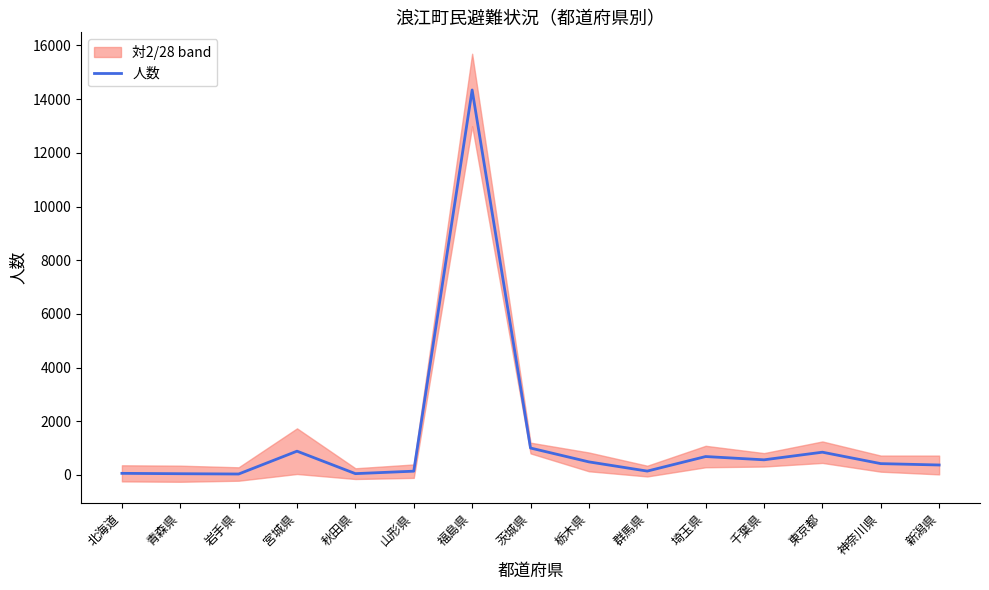

Approximately how many times larger is the value at 神奈川県 compared to 秋田県?

8.6